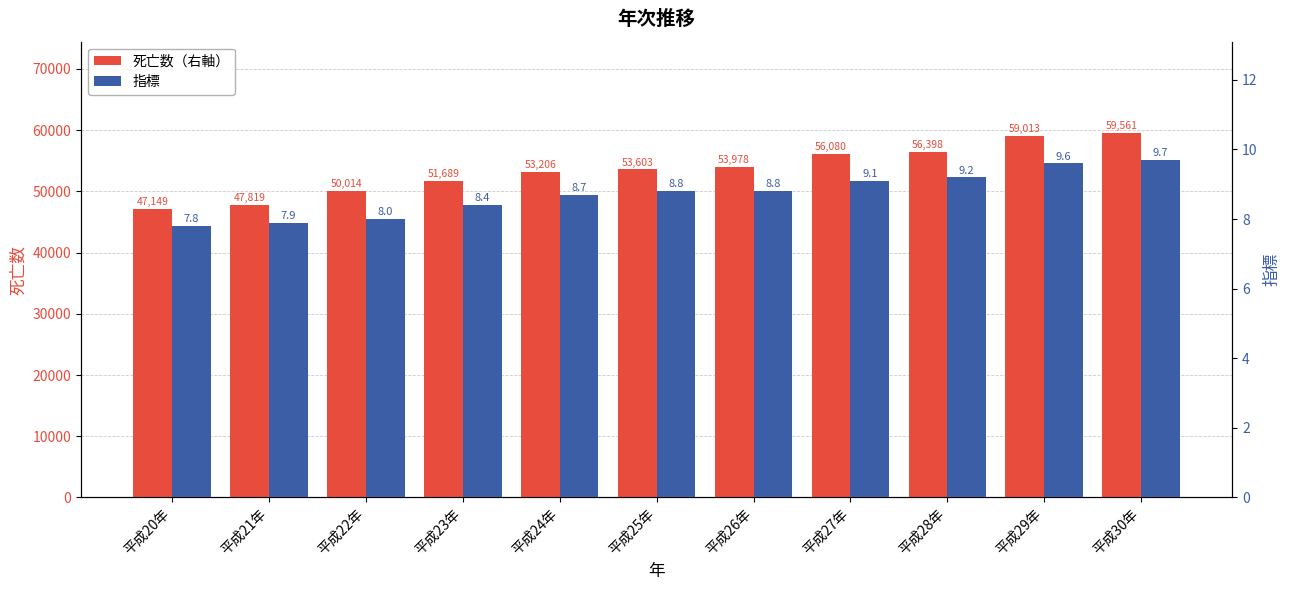

At how many categories does at least one series exceed 5149?

11